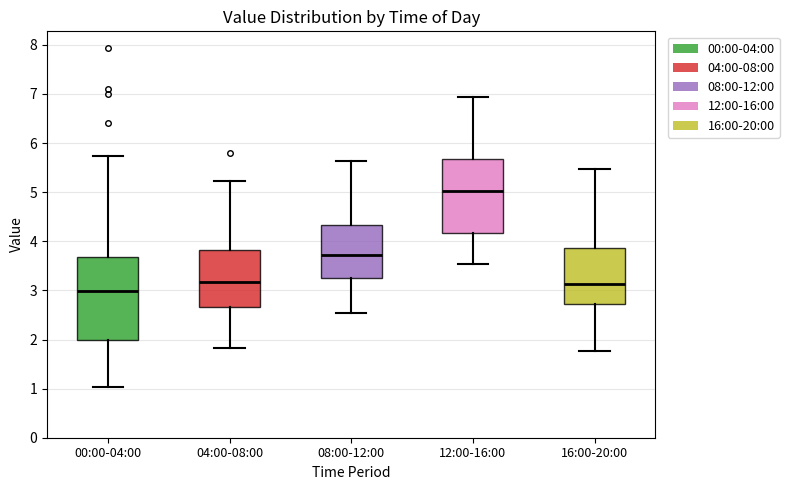

Where does the lower whisker of the box for 08:00-12:00 end on the y-axis? The values are not printed on the chart, so give them approximately, as read against the axis.

2.5